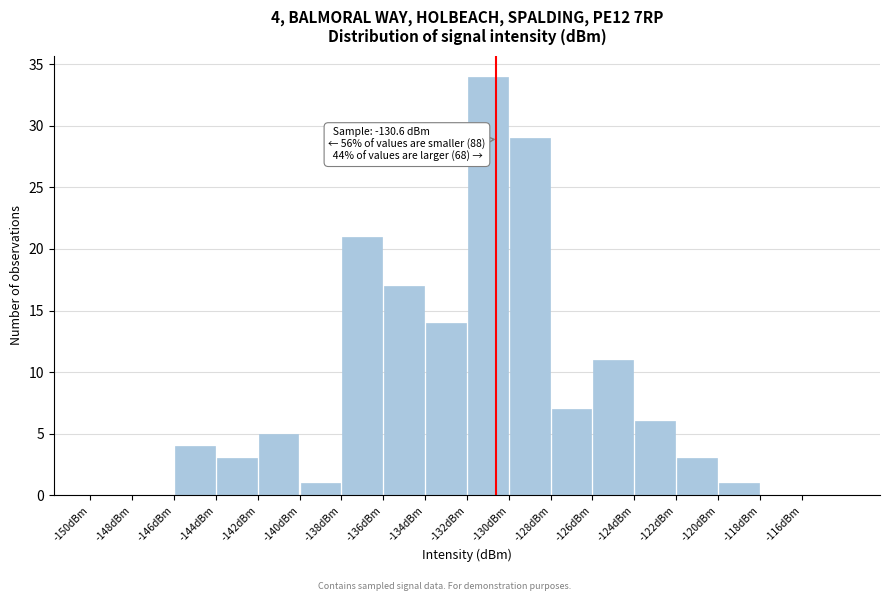

Over which range of the x-axis is the bar tallest?

-132 to -130